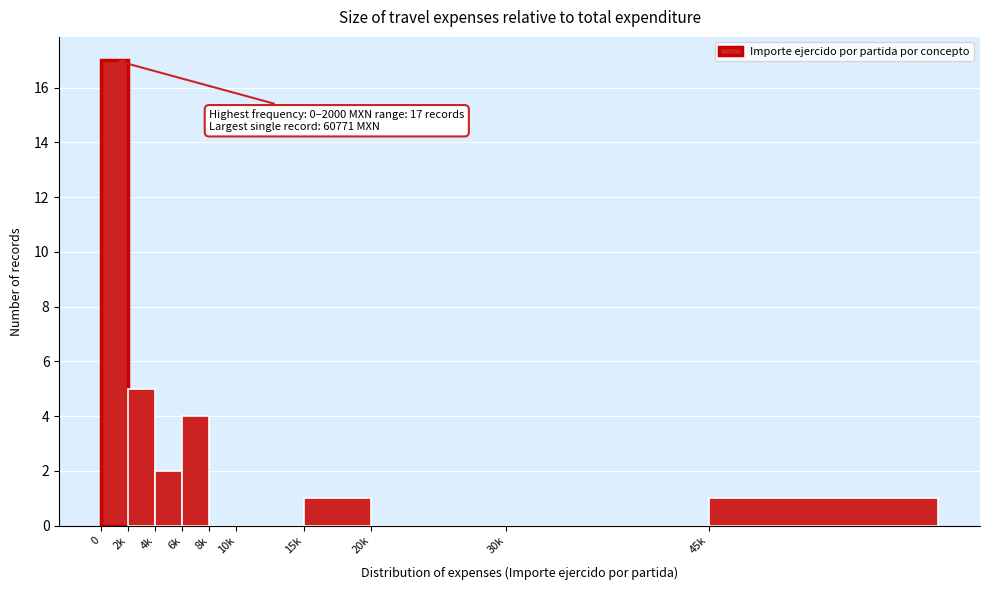

Reading left to right, list all the values displayed in this chart.

0=17	2k=5	4k=2	6k=4	8k=0	10k=0	15k=1	20k=0	30k=0	45k=1